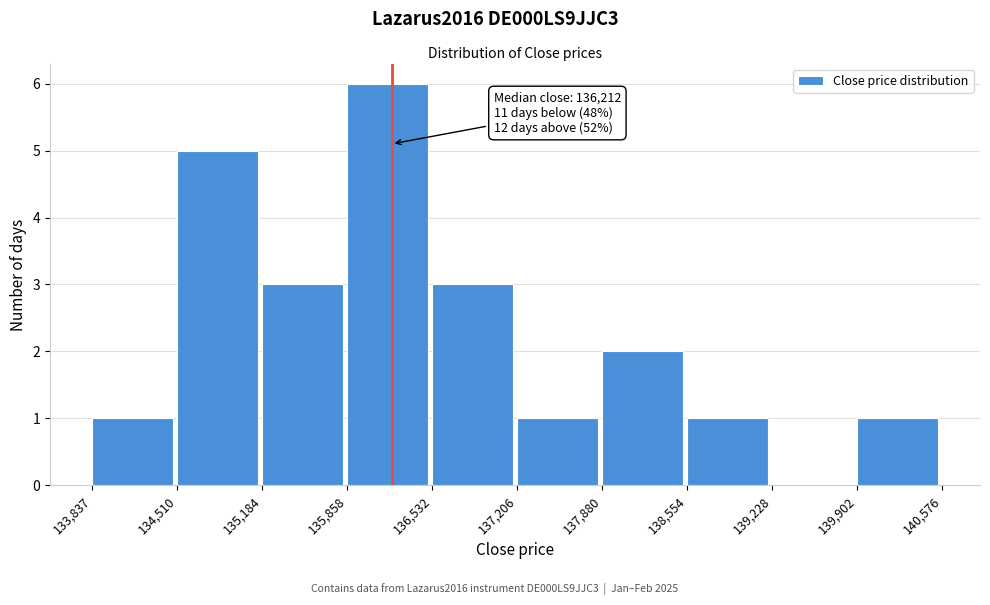

Over which range of the x-axis is the bar tallest?

135,858 to 136,532